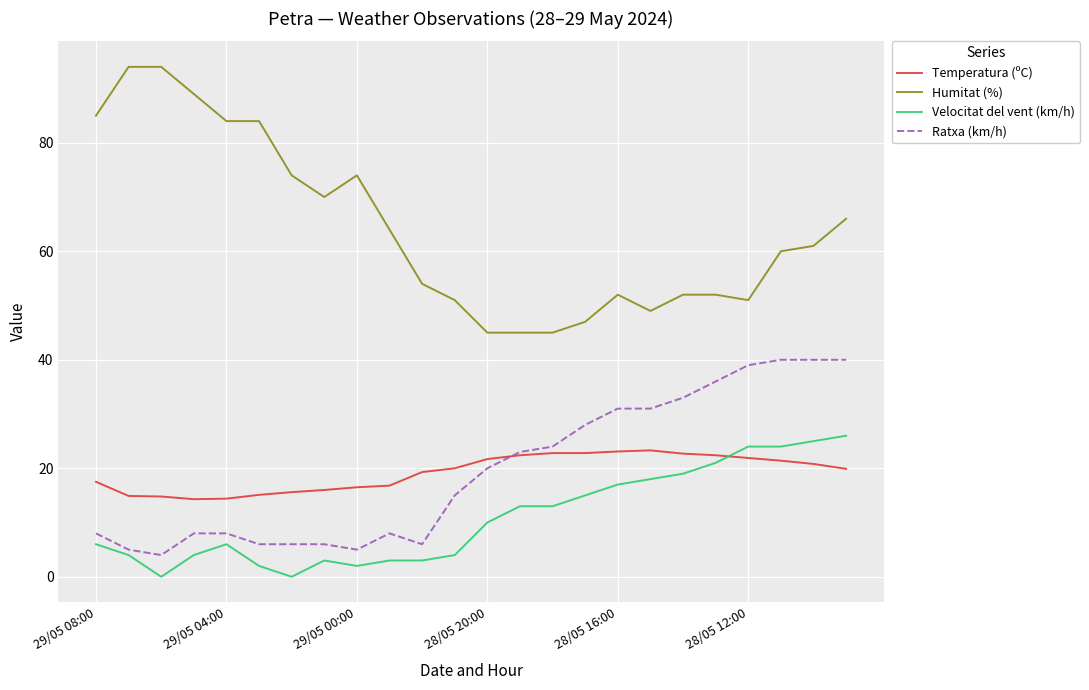

Which series has the largest total across all categories?

Humitat (%)